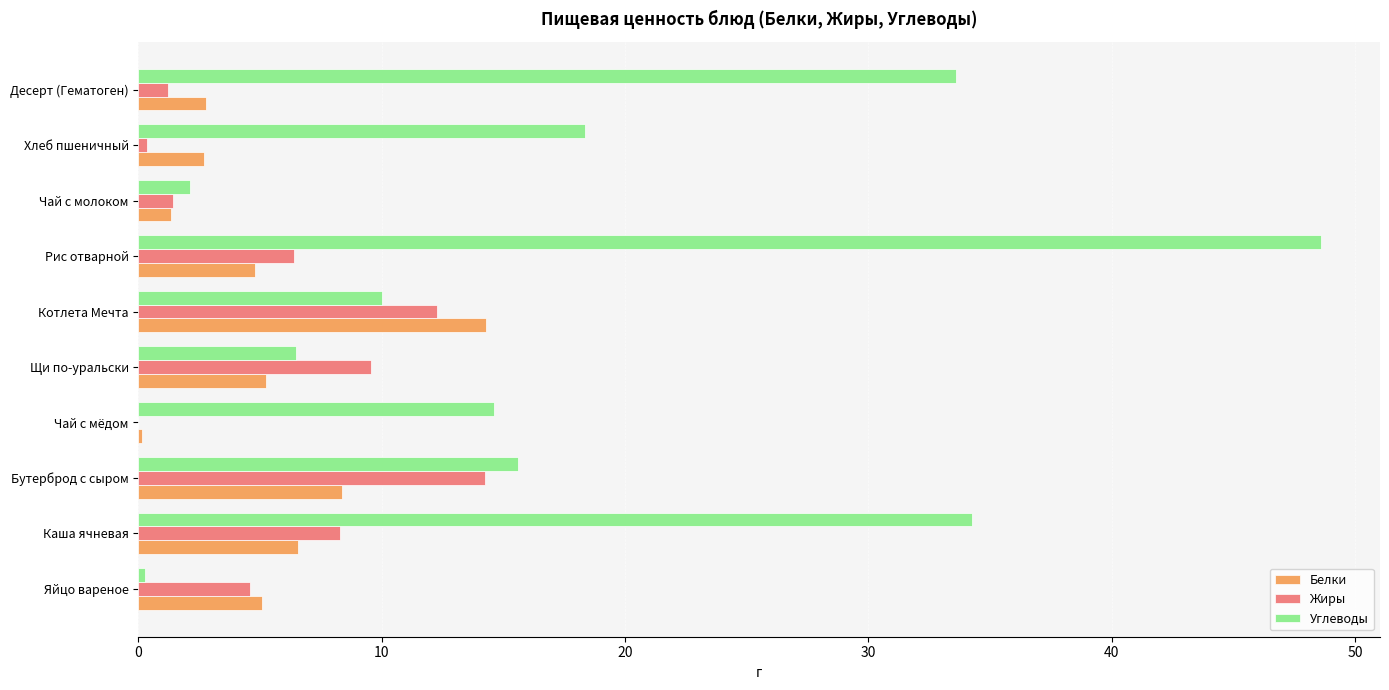

What is the sum of the Углеводы values at Каша ячневая and Бутерброд с сыром?

49.9